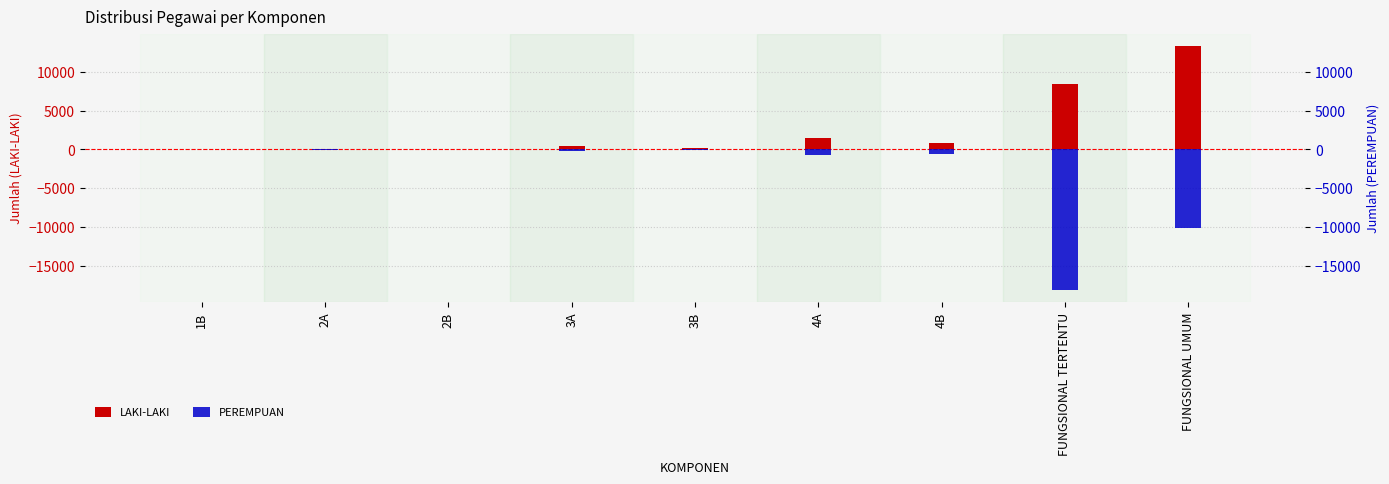

Rank the series at 3B from highest to lowest value.

LAKI-LAKI, PEREMPUAN